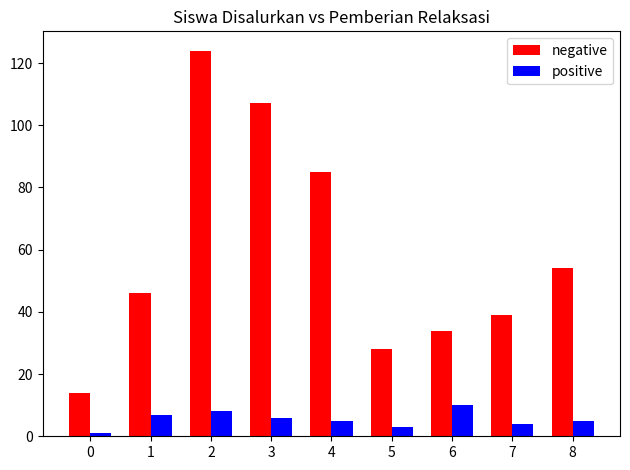

How many data points in negative are less than 46?

4